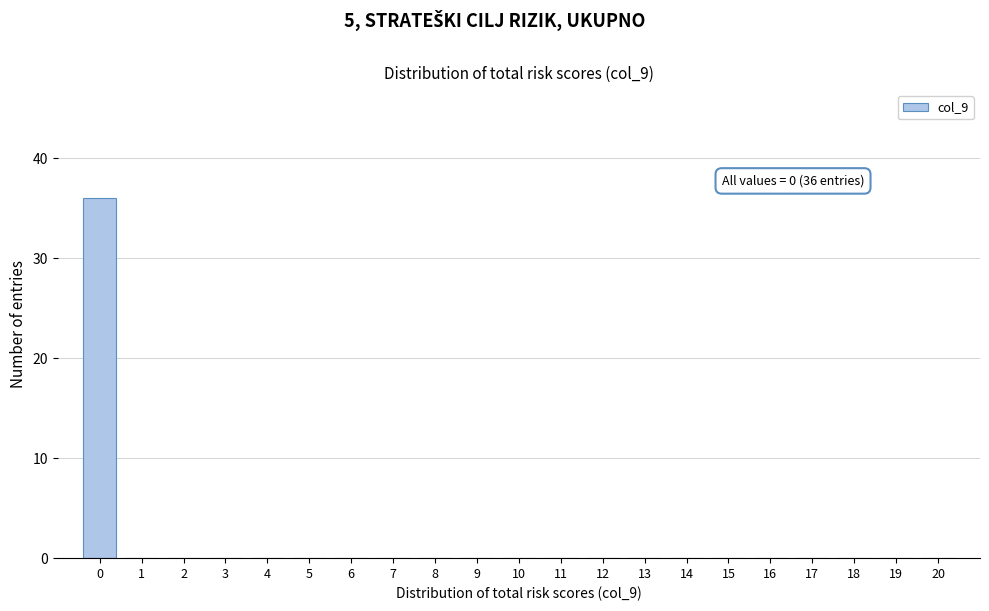

Which range on the x-axis has the tallest bar?

-0.5 to 0.5